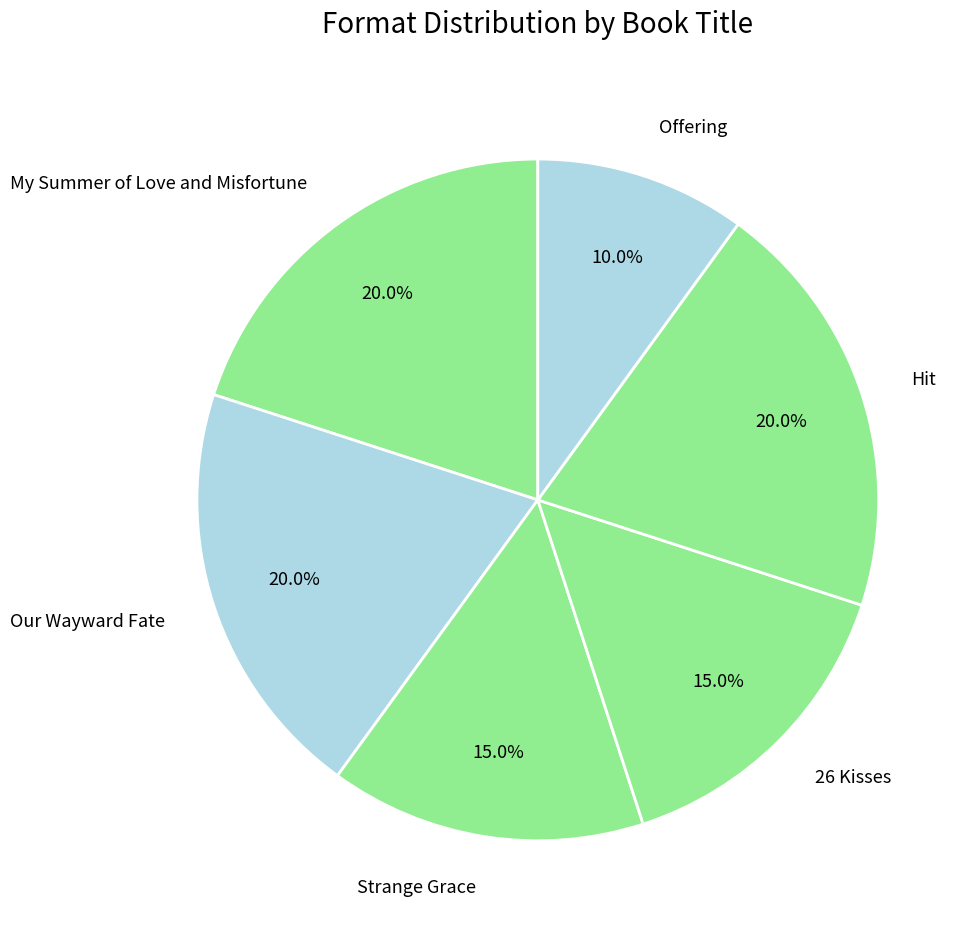

What is the smallest slice in the pie chart?

Offering